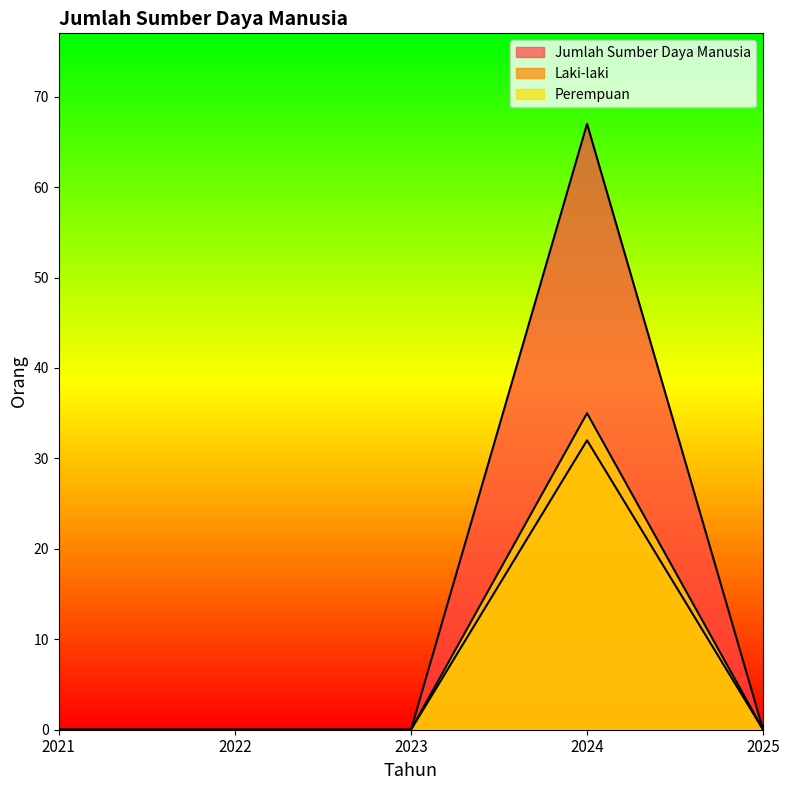

Is it true that Jumlah Sumber Daya Manusia equals 44 at 2021?

False